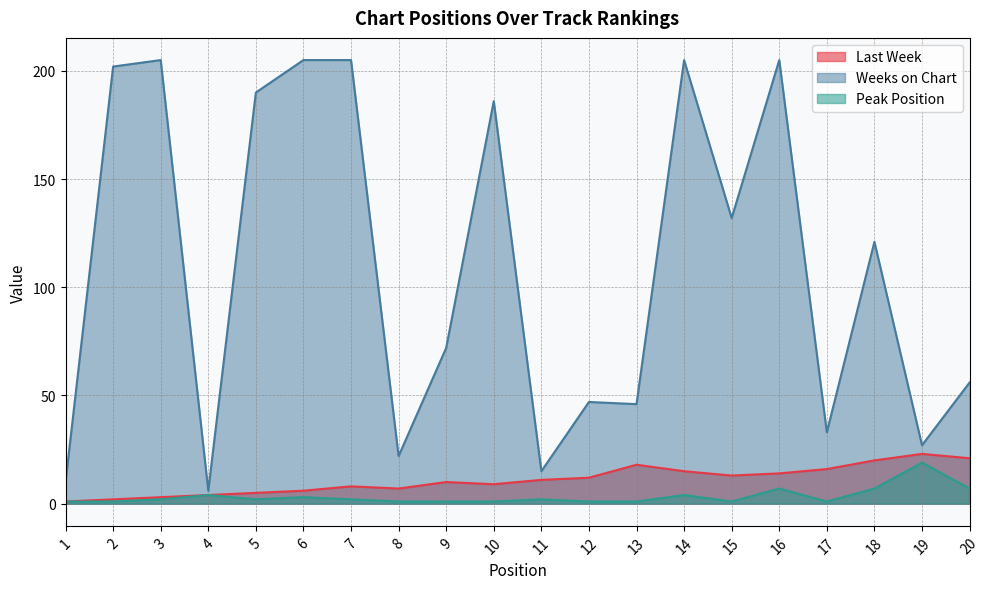

How many lines are shown in the chart?

3